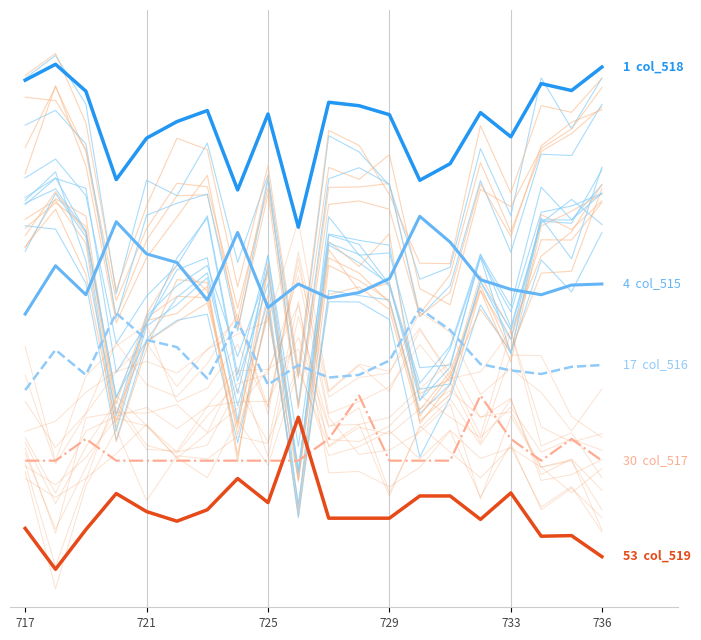

True or false: col_516 and col_518 intersect in this chart.

False